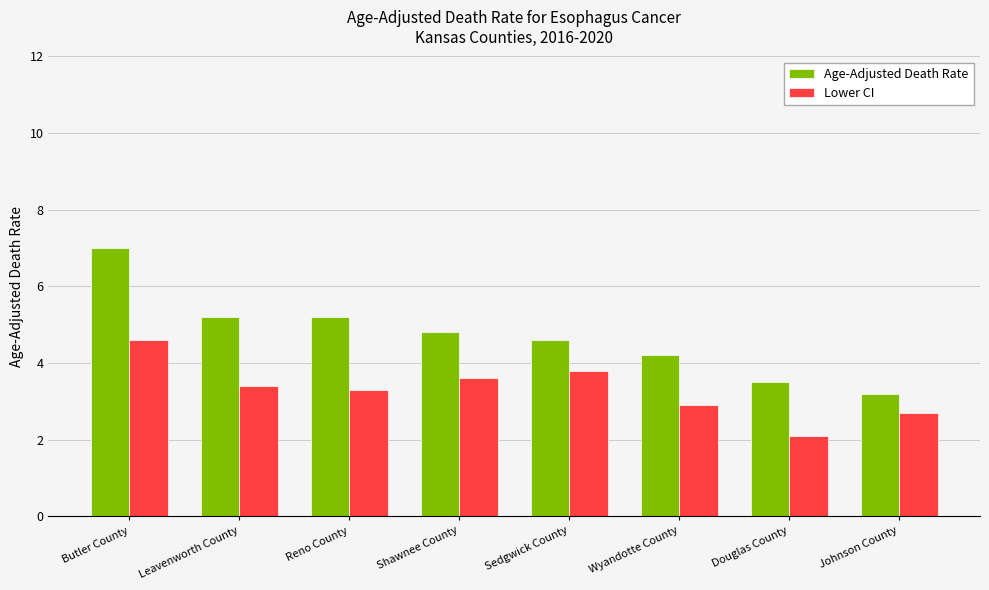

What is the greatest value displayed?

7.0